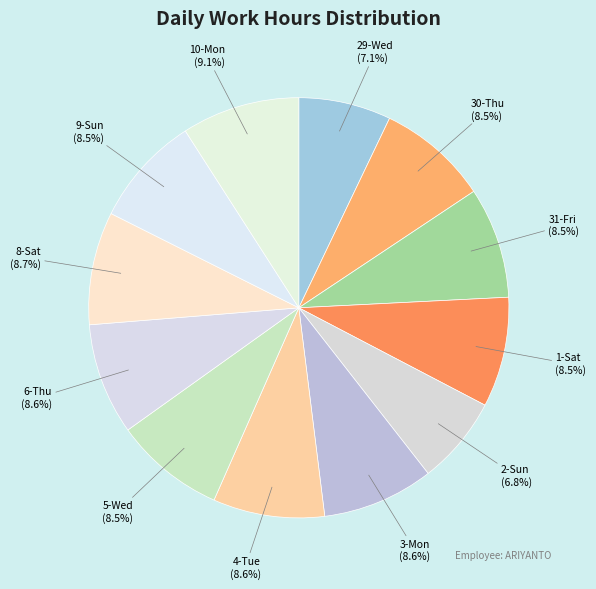

What is the ratio of the value at 10-Mon to the value at 8-Sat?

1.0